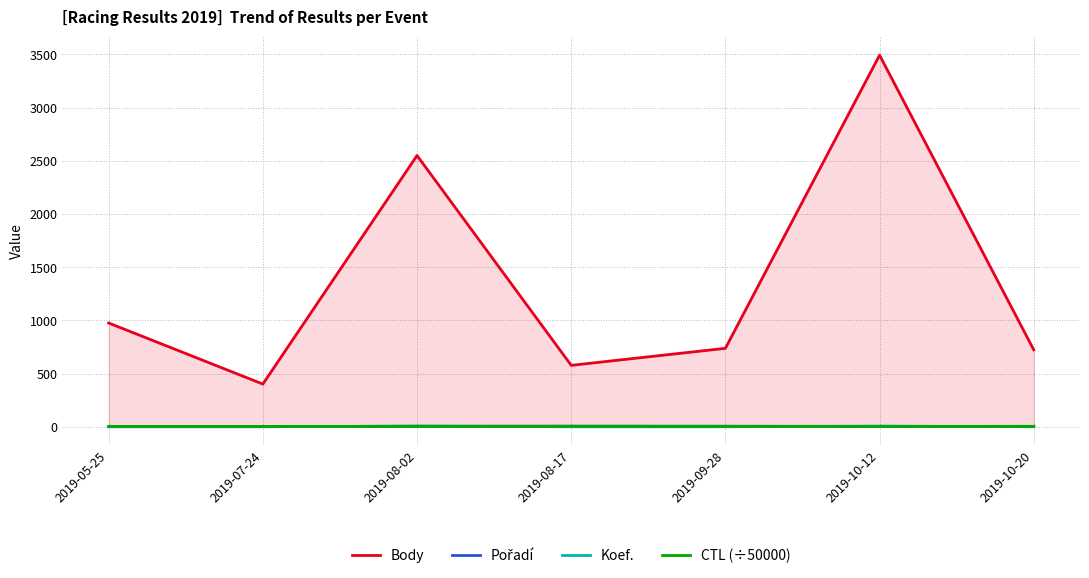

List the series in order of their peak value, highest first.

Body, Pořadí, Koef., CTL (÷50000)